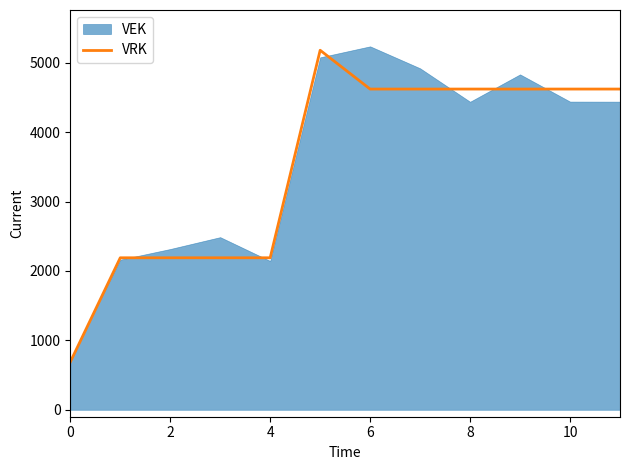

The value of VRK at 4 is 2190. True or false?

True